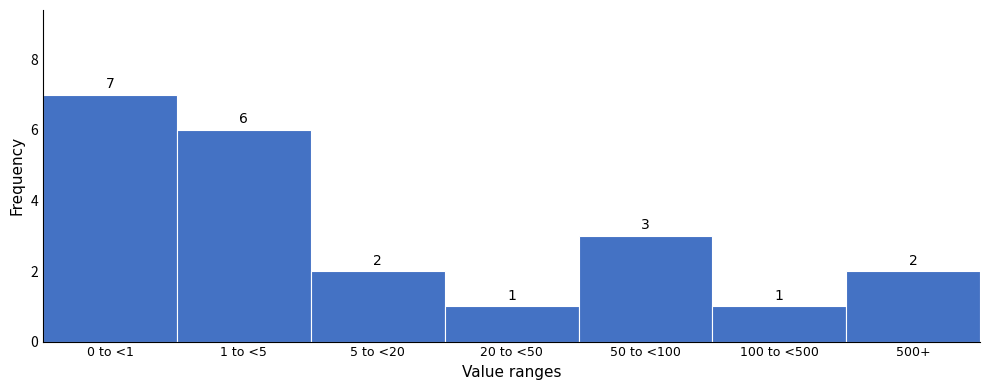

Reading left to right, extract all data points from this chart.

7	6	2	1	3	1	2